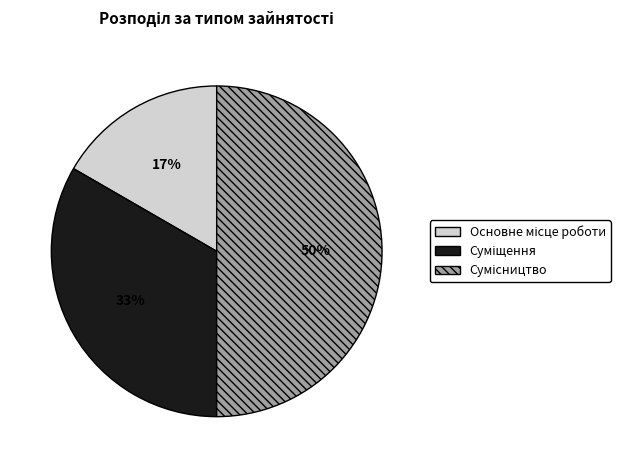

Count the number of slices in the pie.

3